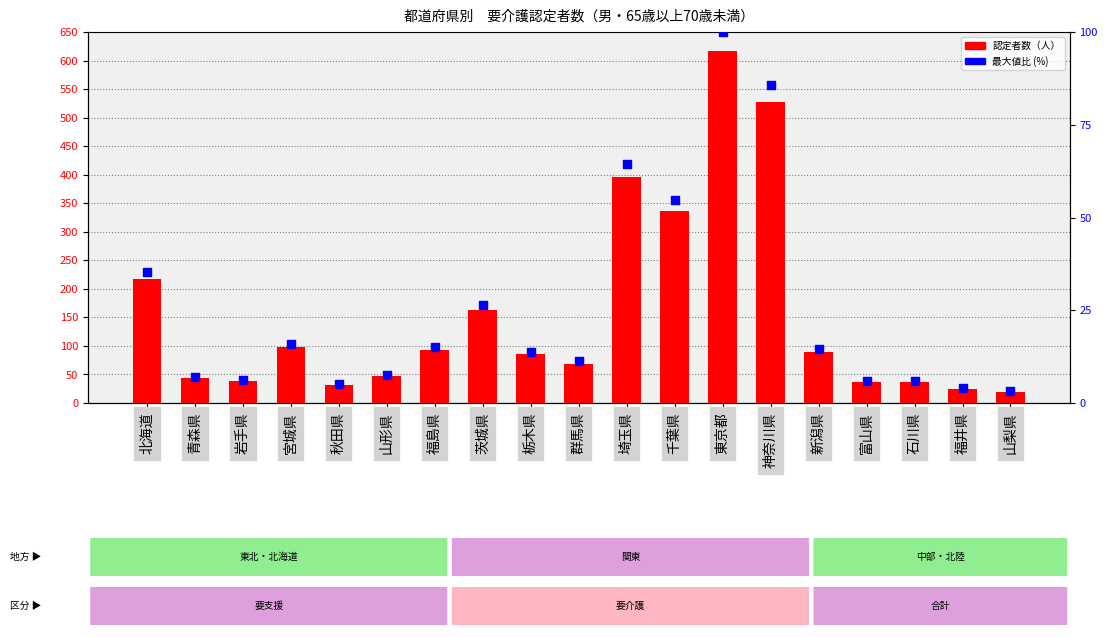

Which series has the largest total across all categories?

合計（人）